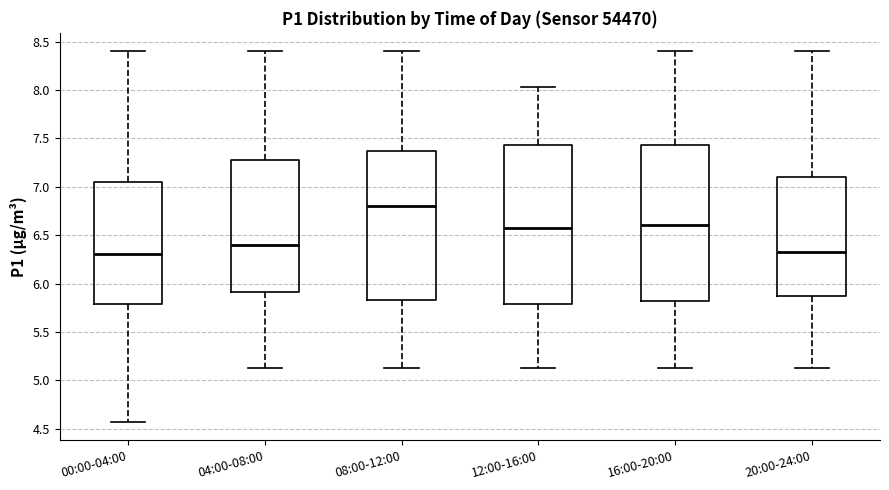

Where does the median line of the box for 16:00-20:00 sit on the y-axis? The values are not printed on the chart, so give them approximately, as read against the axis.

6.60